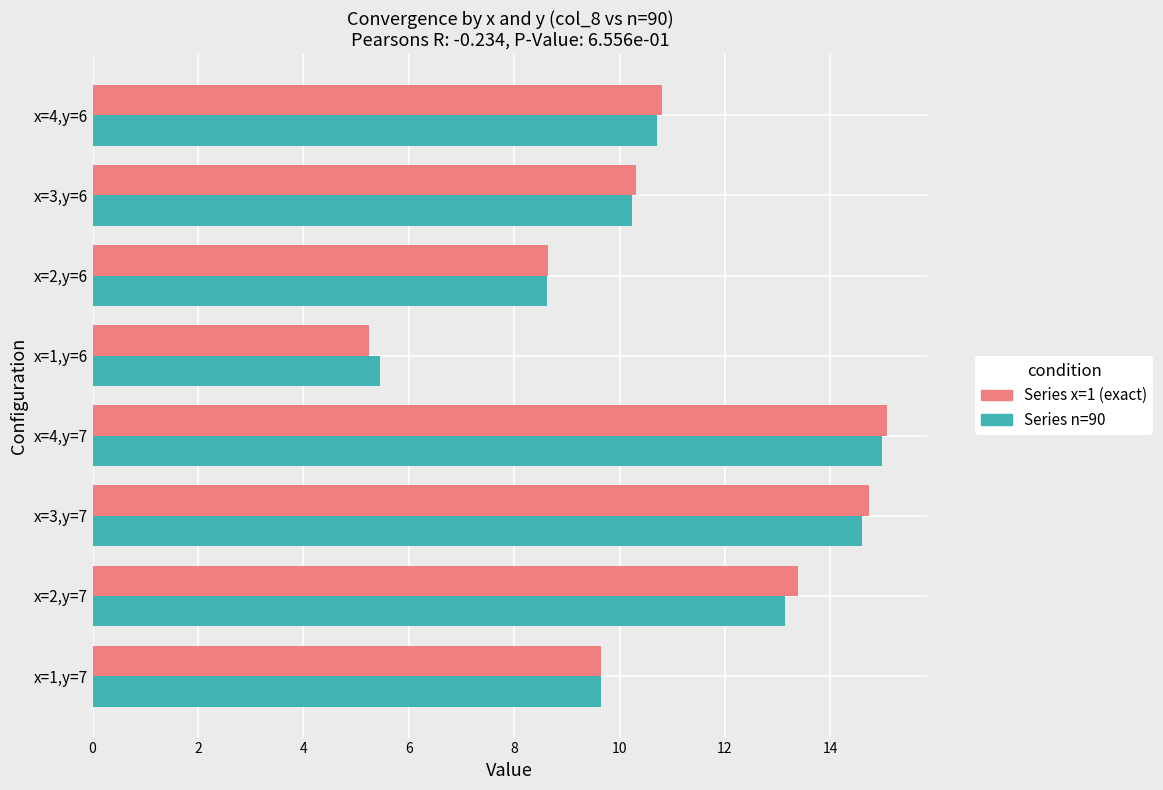

The Series n=90 series shows 9.7 at x=1,y=7. True or false?

True